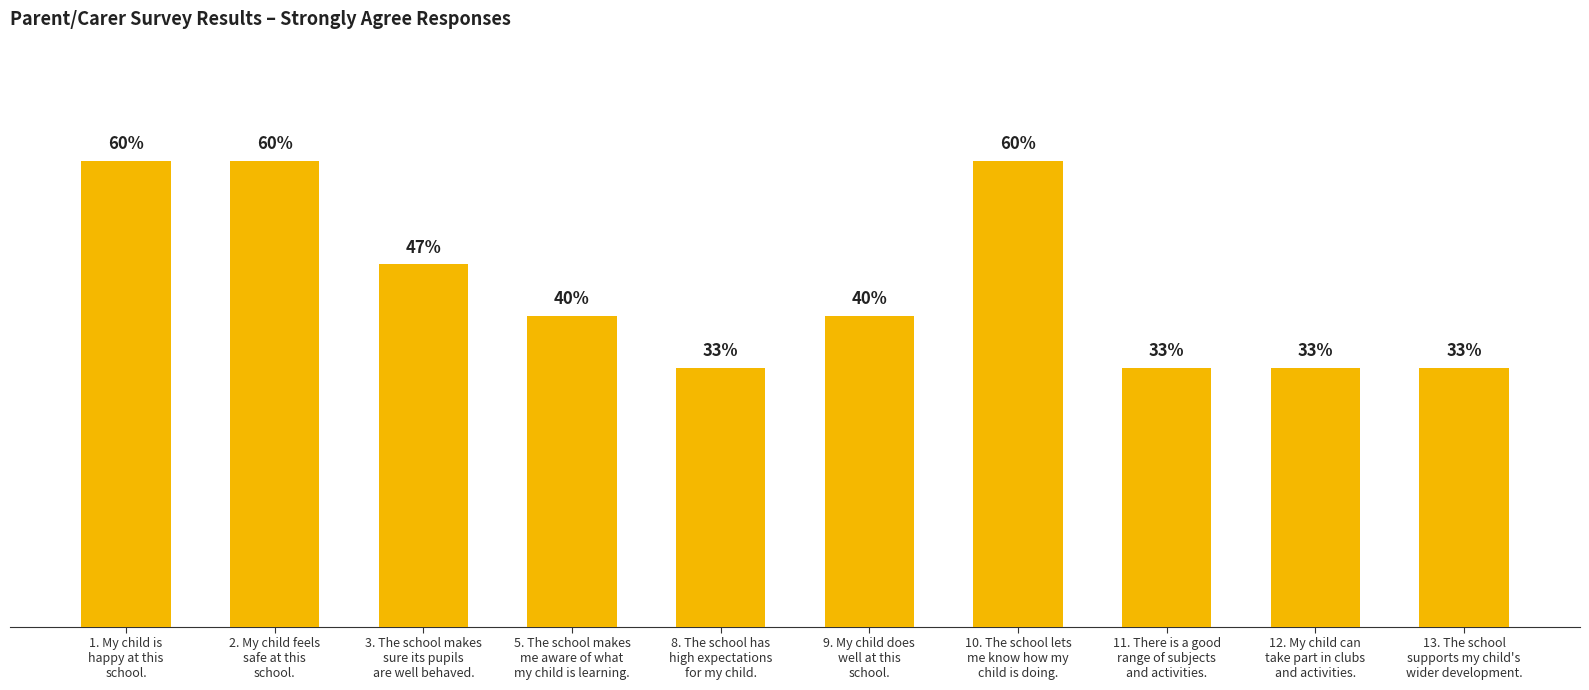

The value at 3. The school makes
sure its pupils
are well behaved. is 7. True or false?

True